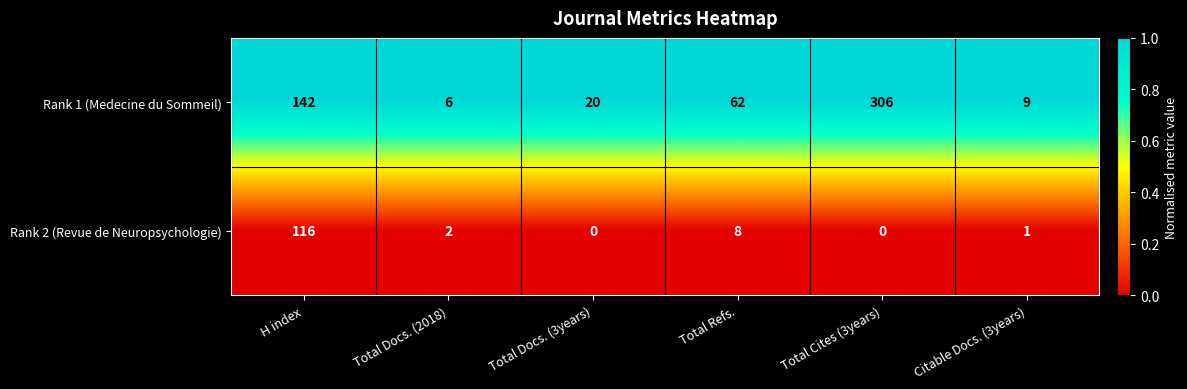

The Rank 1 (Medecine du Sommeil) series shows 49 at H index. True or false?

False